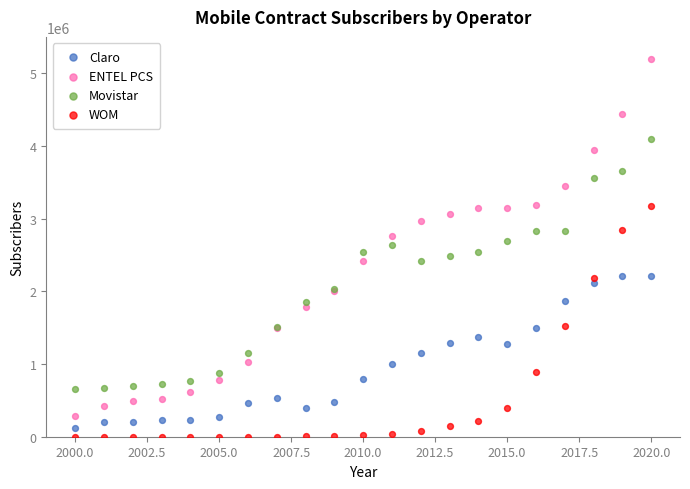

Which series has the widest spread of Y values?

ENTEL PCS